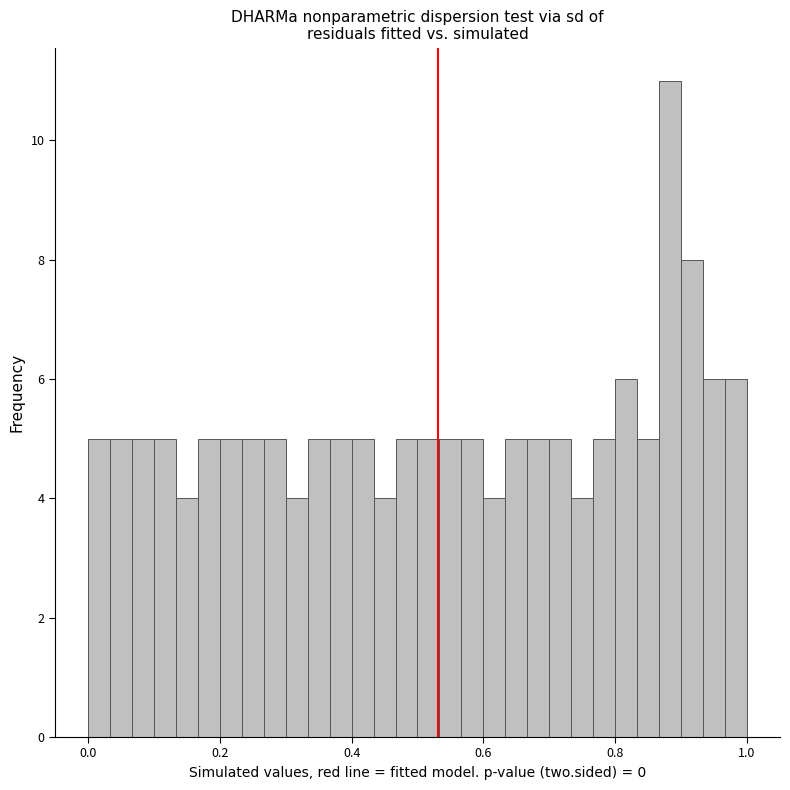

Around what value on the x-axis is the tallest bar? Give the approximate position of its centre, as read against the axis.

0.88